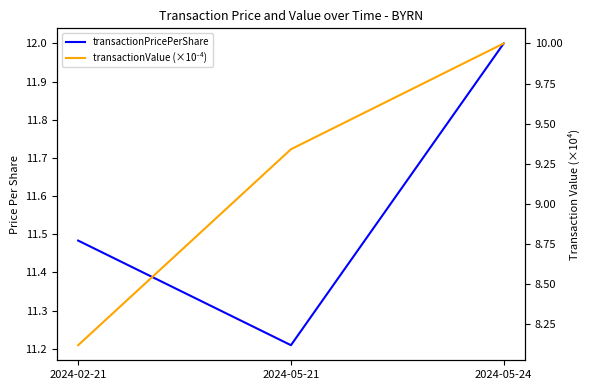

How many data points in transactionValue (×10⁻⁴) are above 9?

2